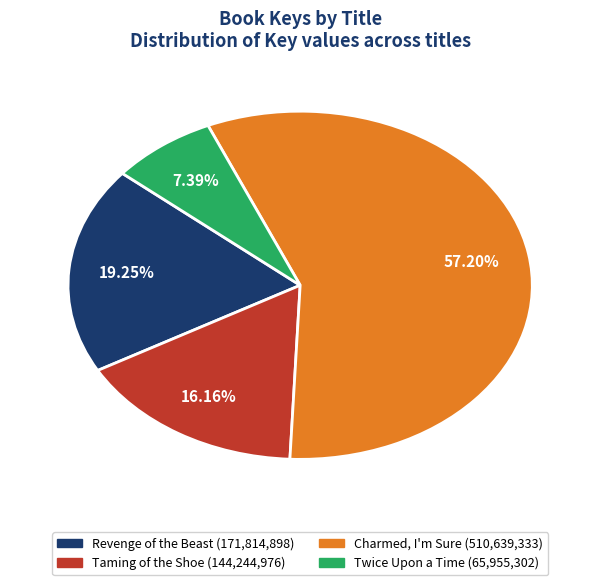

Between Twice Upon a Time and Revenge of the Beast, which is larger?

Revenge of the Beast